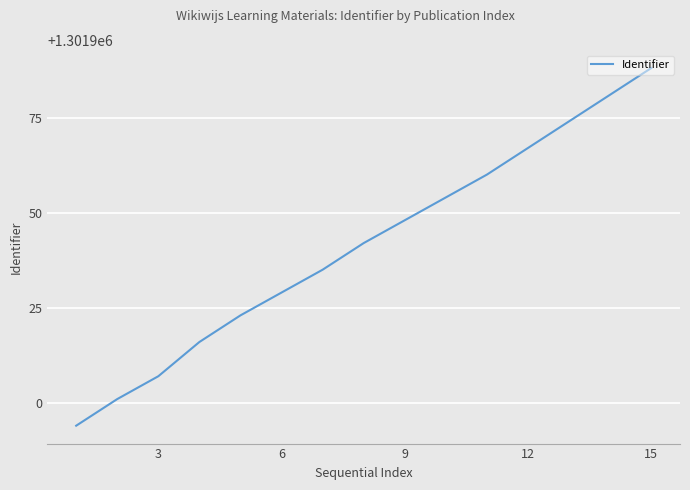

What is the maximum value shown in the chart?

1301988